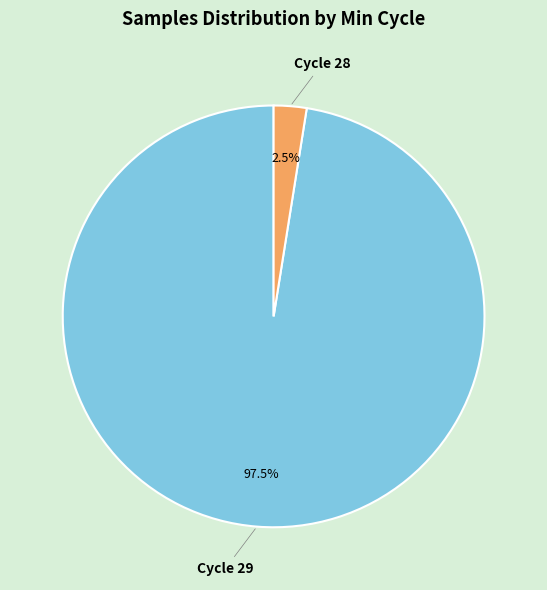

Is there any slice that represents more than half of the pie?

Yes